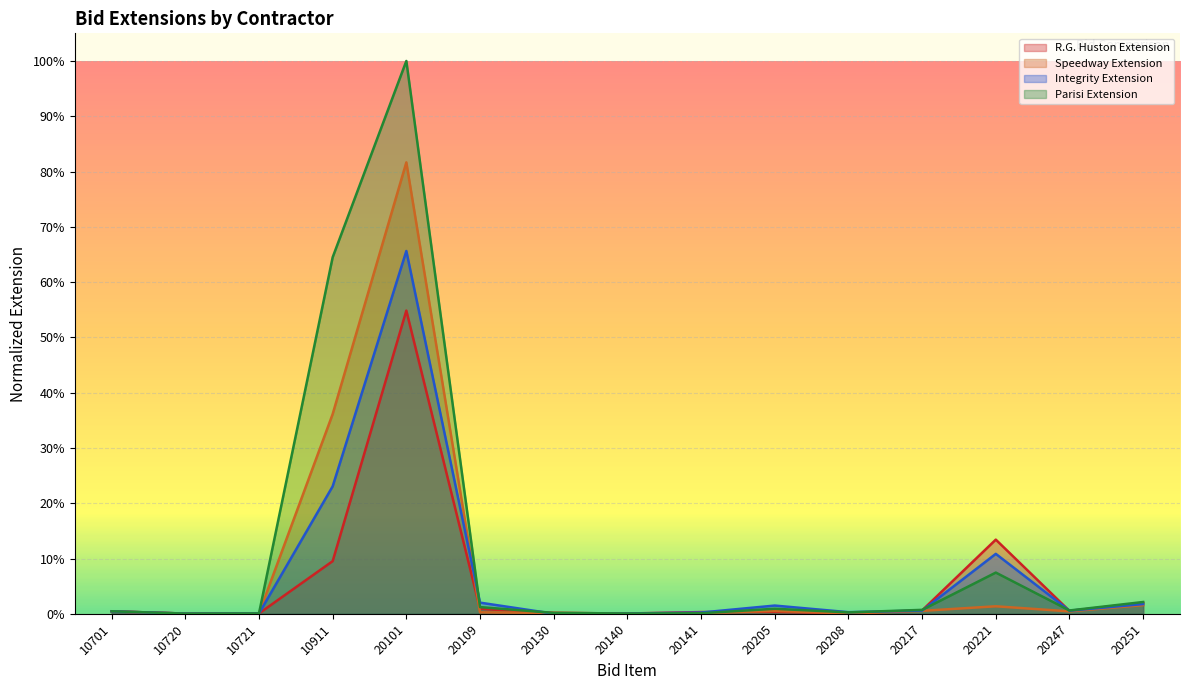

Reading left to right, transcribe all the data shown in this chart.

R.G. Huston Extension: 10701=0.0	10720=0.0	10721=0.0	10911=0.1	20101=0.5	20109=0.0	20130=0.0	20140=0.0	20141=0.0	20205=0.0	20208=0.0	20217=0.0	20221=0.1	20247=0.0	20251=0.0
Speedway Extension: 10701=0.0	10720=0.0	10721=0.0	10911=0.4	20101=0.8	20109=0.0	20130=0.0	20140=0.0	20141=0.0	20205=0.0	20208=0.0	20217=0.0	20221=0.0	20247=0.0	20251=0.0
Integrity Extension: 10701=0.0	10720=0.0	10721=0.0	10911=0.2	20101=0.7	20109=0.0	20130=0.0	20140=0.0	20141=0.0	20205=0.0	20208=0.0	20217=0.0	20221=0.1	20247=0.0	20251=0.0
Parisi Extension: 10701=0.0	10720=0.0	10721=0.0	10911=0.6	20101=1.0	20109=0.0	20130=0.0	20140=0.0	20141=0.0	20205=0.0	20208=0.0	20217=0.0	20221=0.1	20247=0.0	20251=0.0